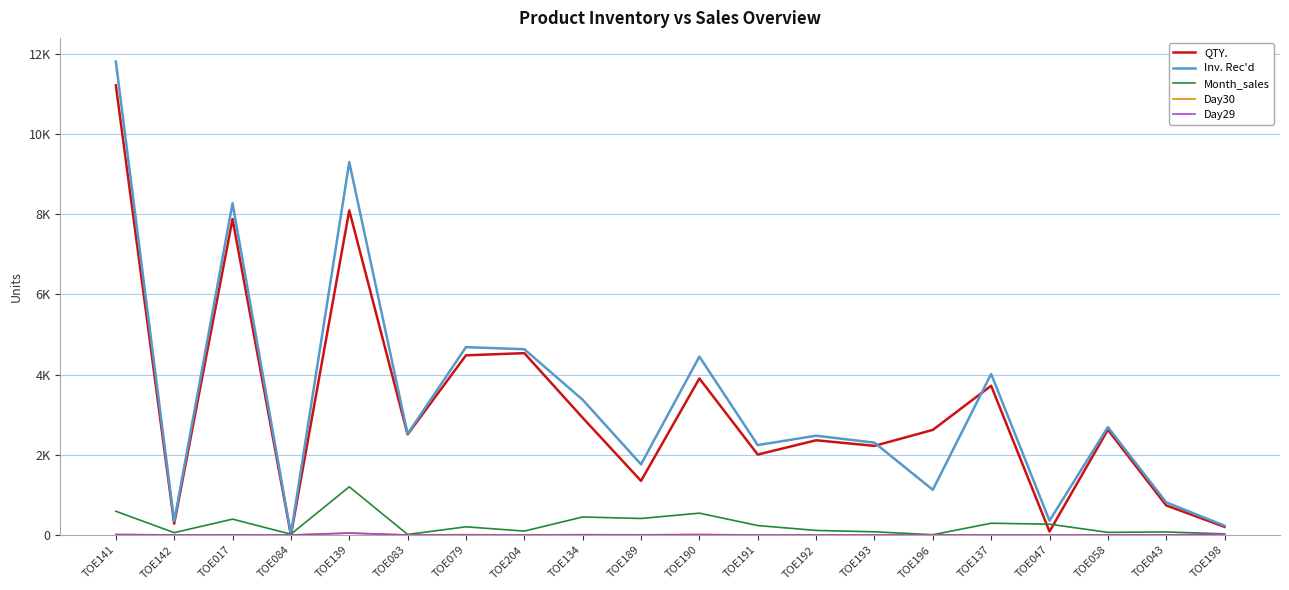

What is the difference between the maximum and minimum values in the Day30 series?

49